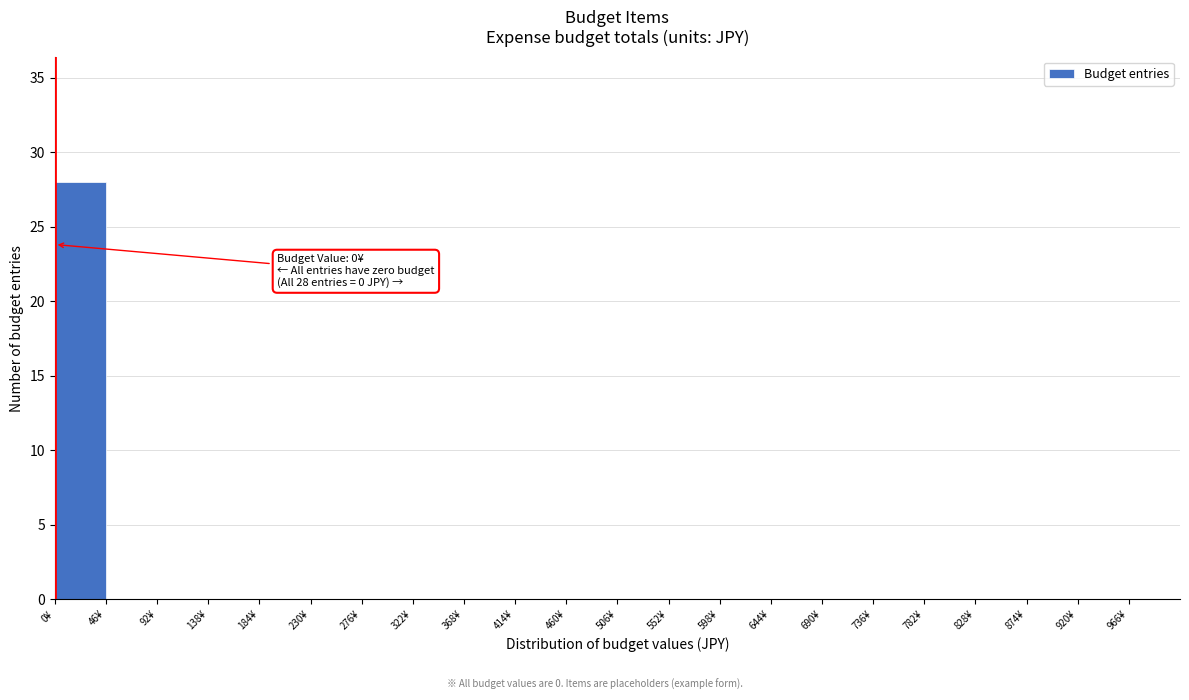

Which range on the x-axis has the tallest bar?

0 to 46